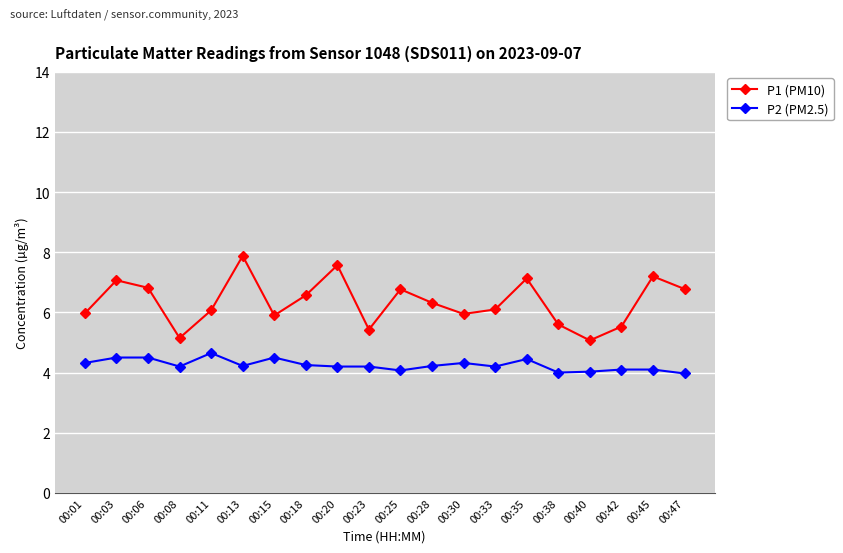

What is the minimum value for P2 (PM2.5)?

4.0